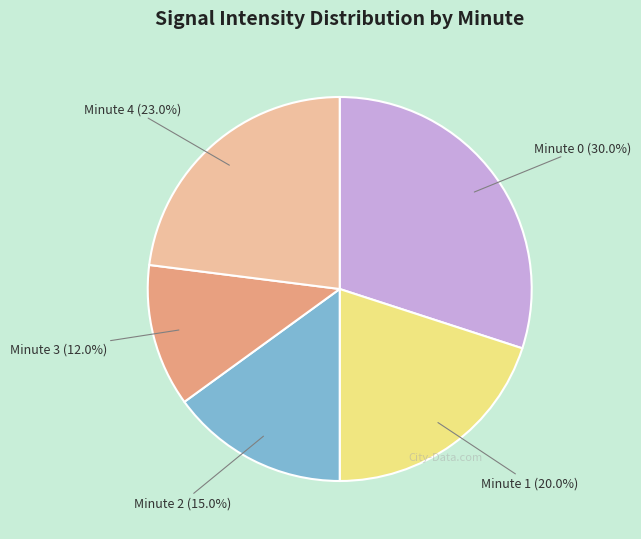

Is there any slice that represents more than half of the pie?

No